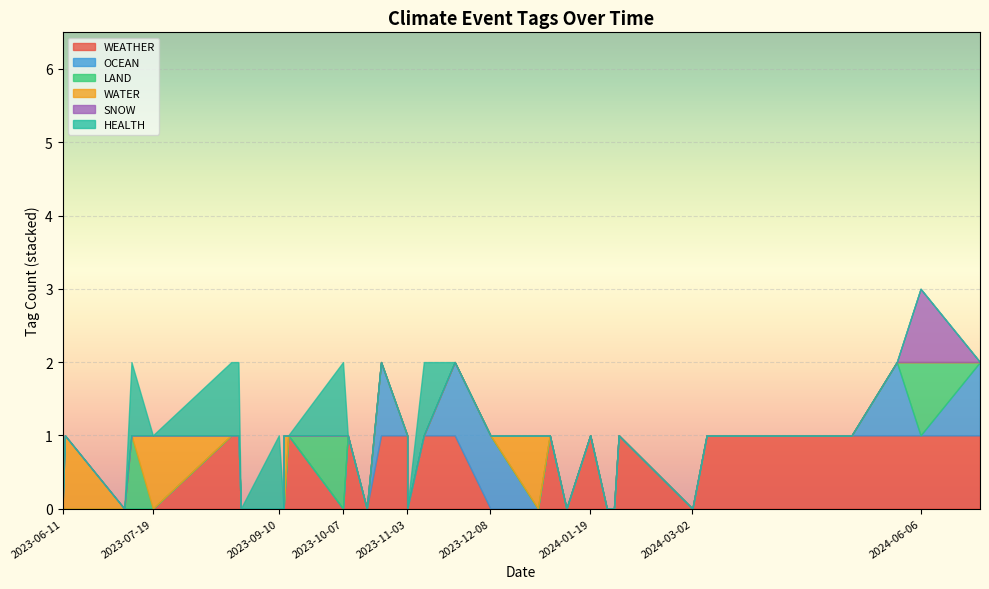

Count the OCEAN values in the range 0 to 1.

34